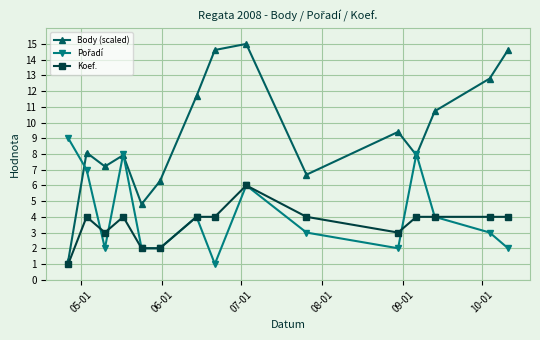

What is the value of the Body (scaled) point at the 2nd from the left?

8.1